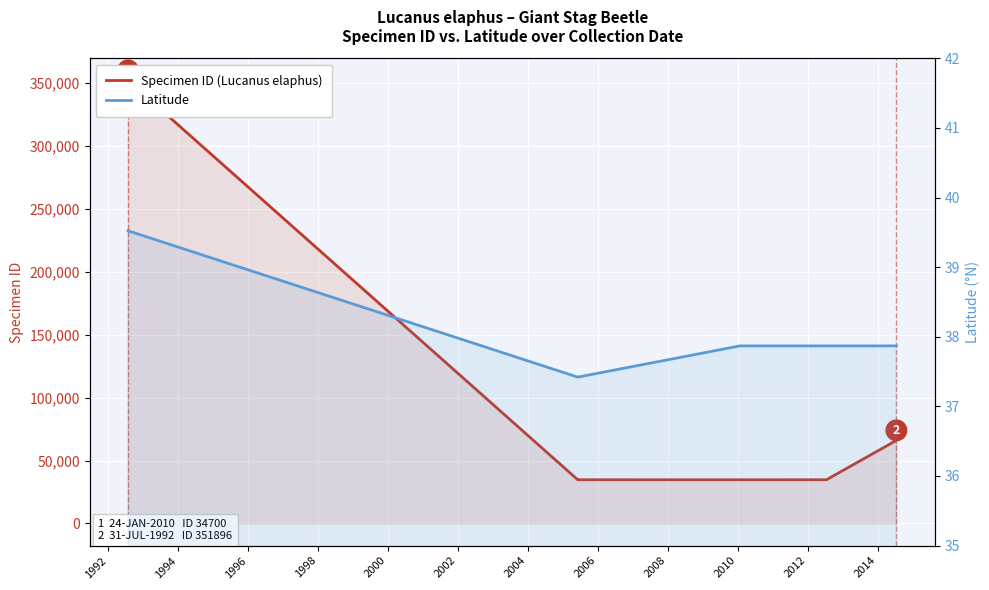

True or false: Latitude and Specimen ID (Lucanus elaphus) intersect in this chart.

False